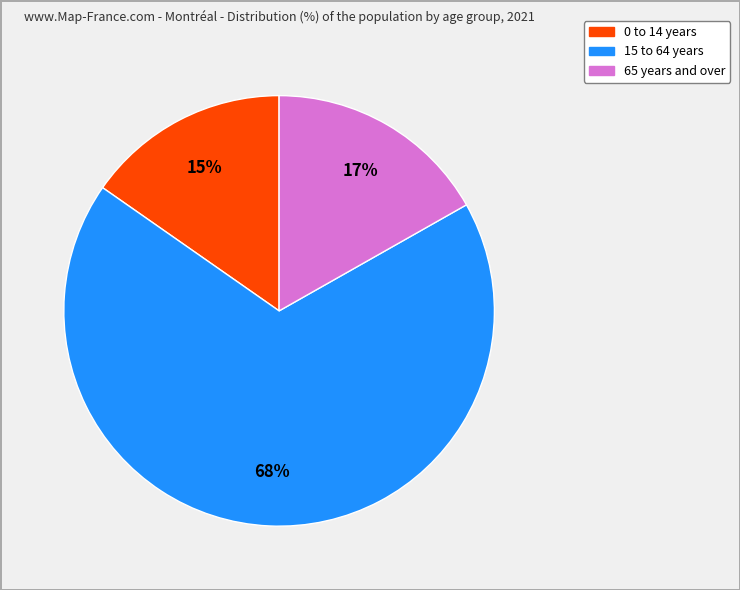

To the nearest percent, what is the average slice percentage?

33%